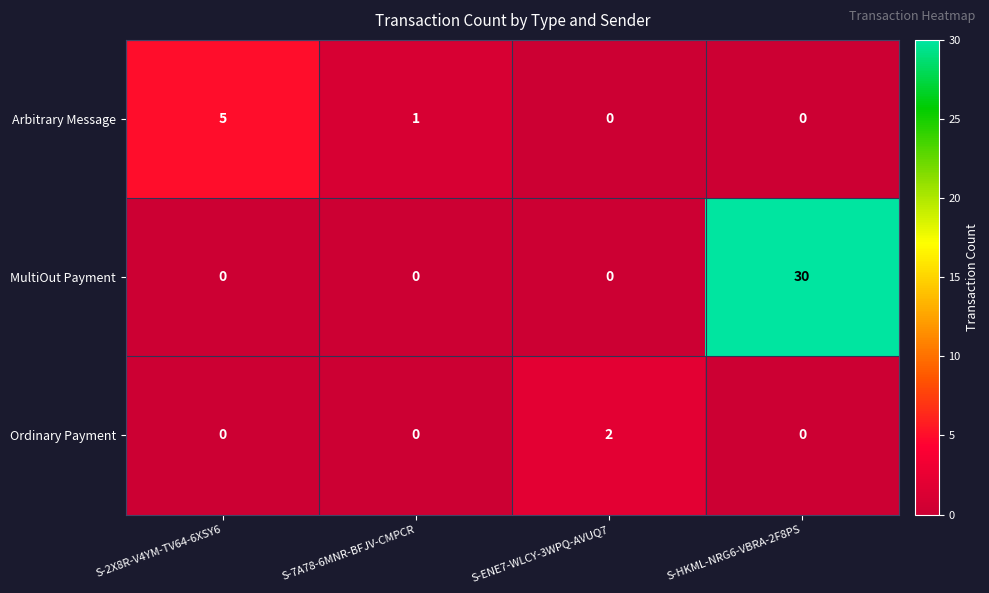

How many series are shown in this chart?

3